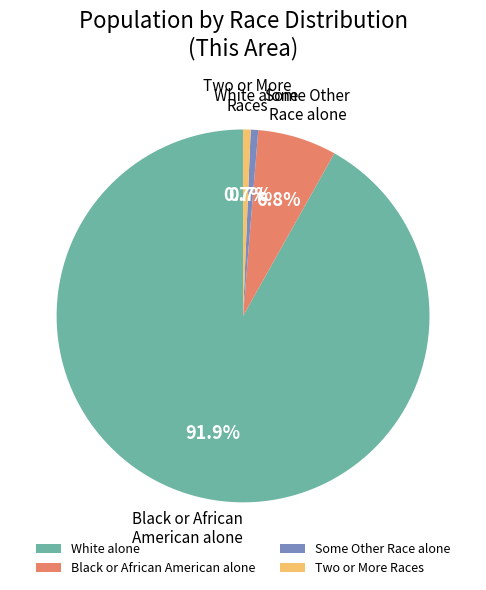

Which category accounts for the majority?

White alone